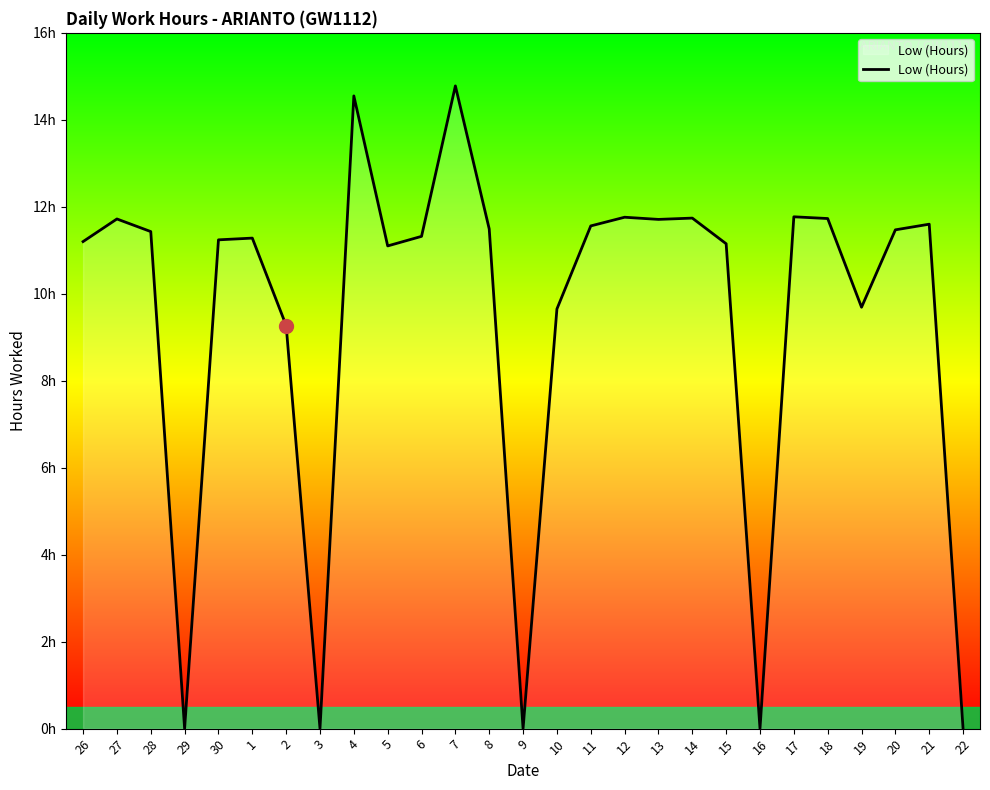

Where is the first local maximum?

27